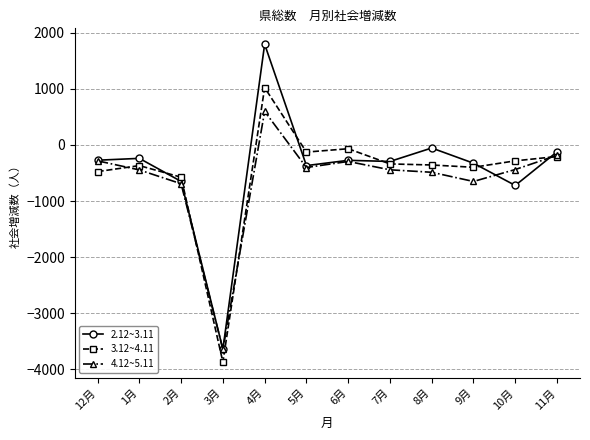

At which category is the sum across all series the highest?

4月